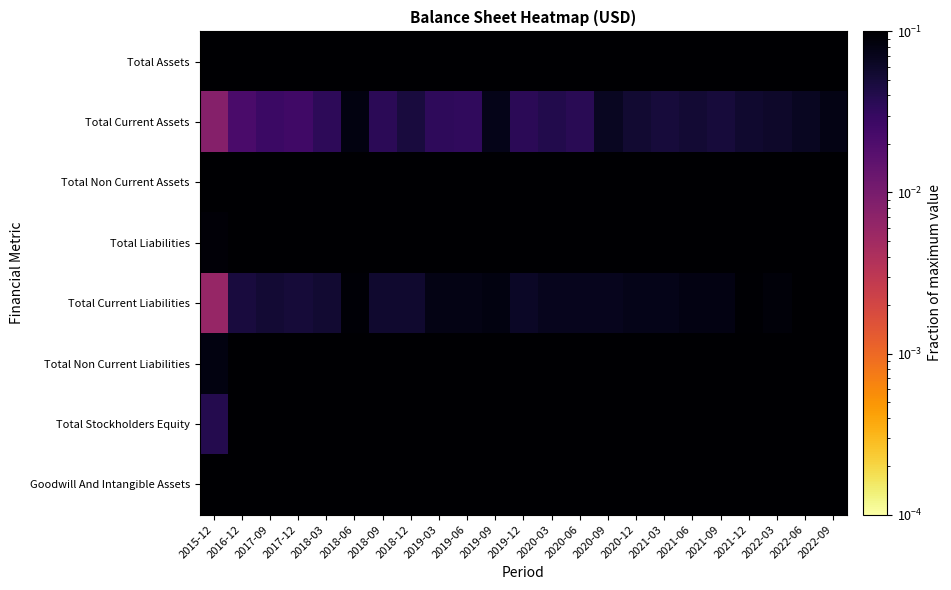

Rank the series by their maximum value, from highest to lowest.

Total Assets, Total Non Current Assets, Total Liabilities, Total Non Current Liabilities, Goodwill And Intangible Assets, Total Stockholders Equity, Total Current Liabilities, Total Current Assets